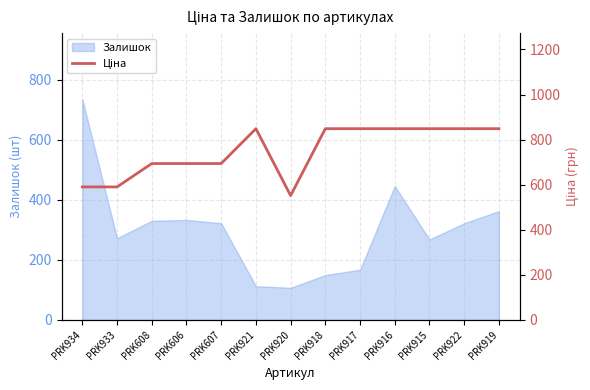

Where is Залишок nearest to the value 421?

PRK916